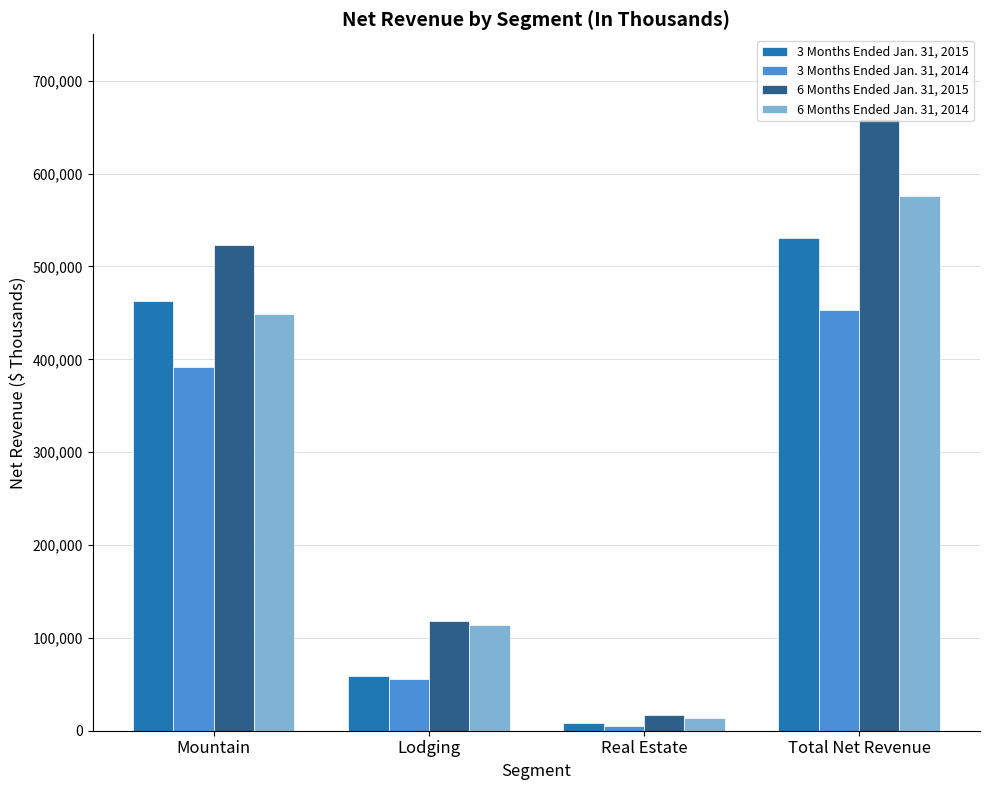

True or false: 3 Months Ended Jan. 31, 2014 has a value of 174806 at Mountain.

False